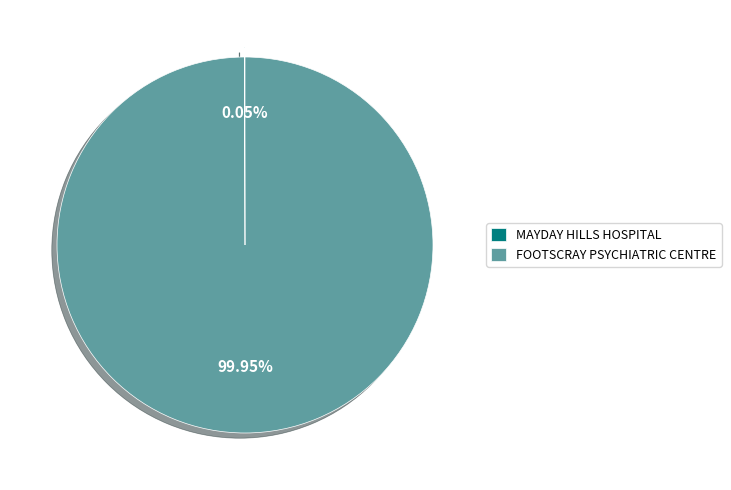

What is the largest slice in the pie chart?

FOOTSCRAY PSYCHIATRIC CENTRE